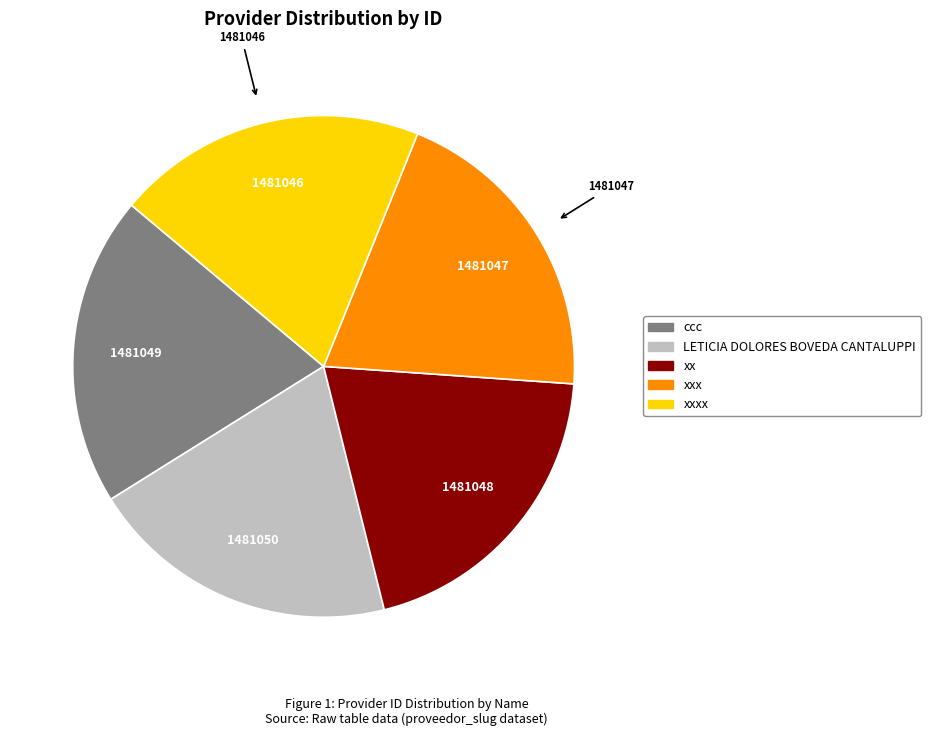

Does any single category account for the majority?

No